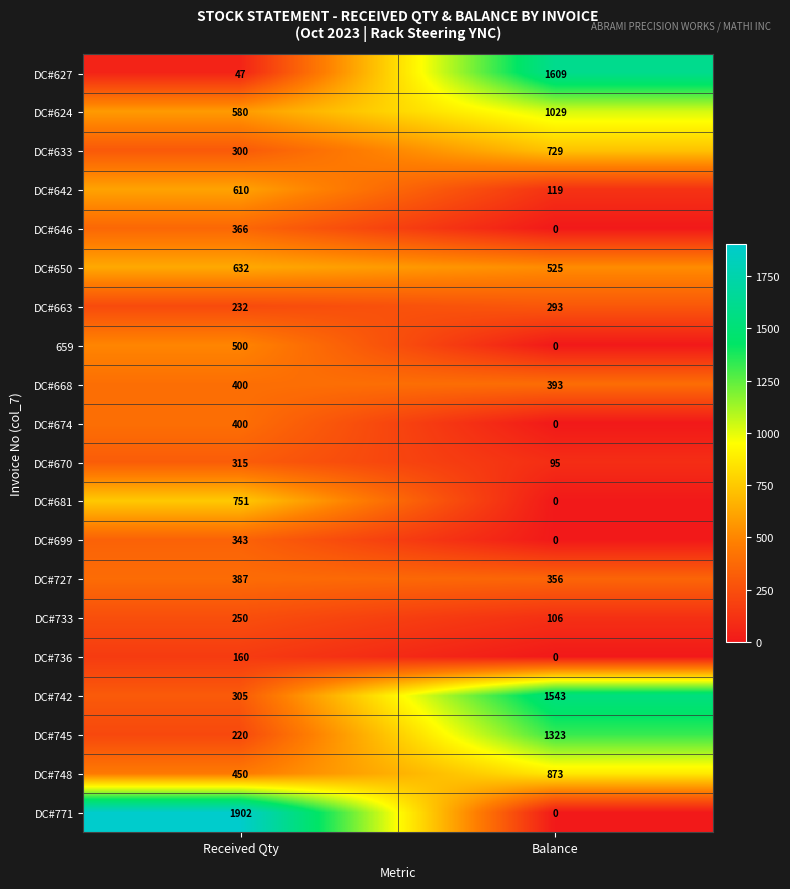

Which series has the widest spread of values?

DC#771